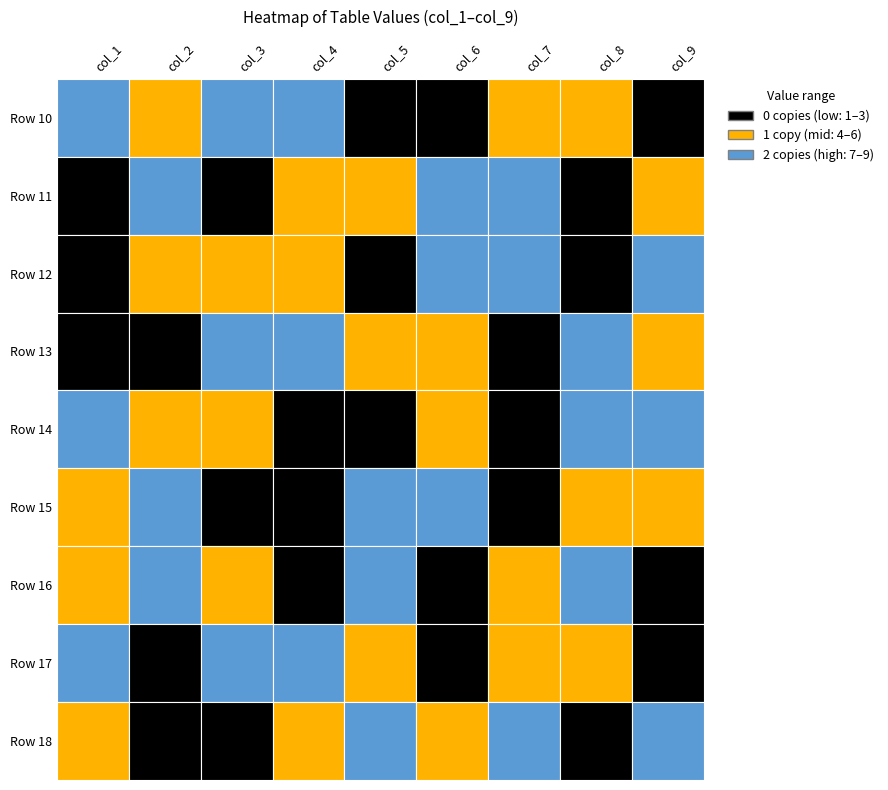

What is the maximum value shown in the chart?

9